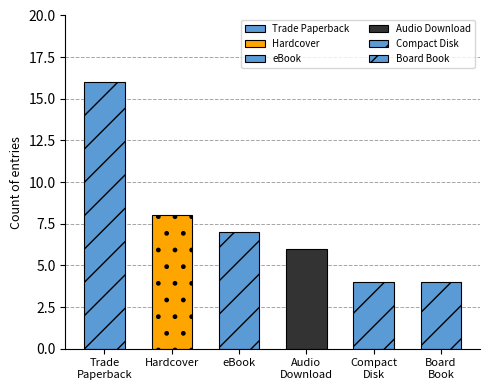

Which label corresponds to the largest value in the chart?

Trade Paperback